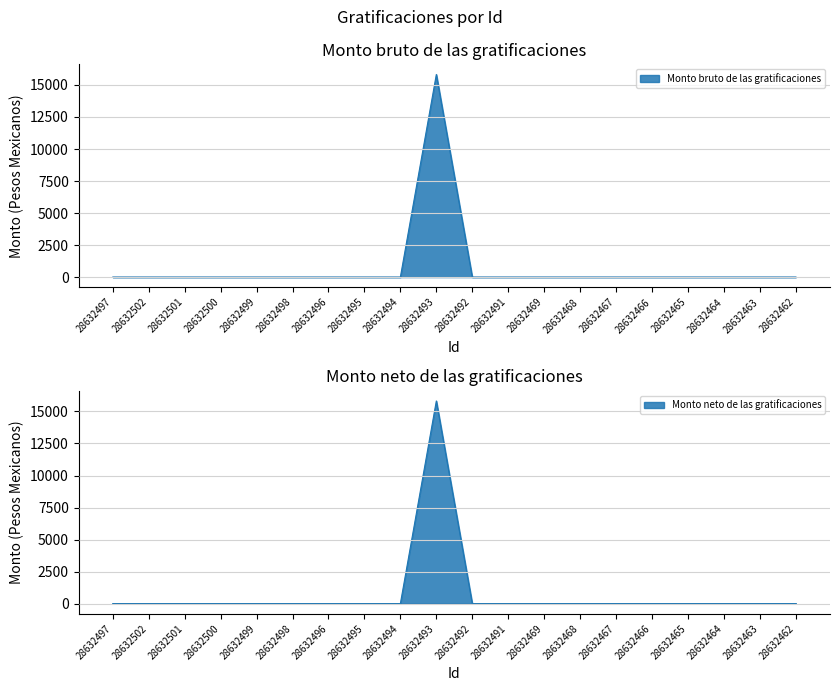

True or false: Monto bruto de las gratificaciones and Monto neto de las gratificaciones cross at least once.

False